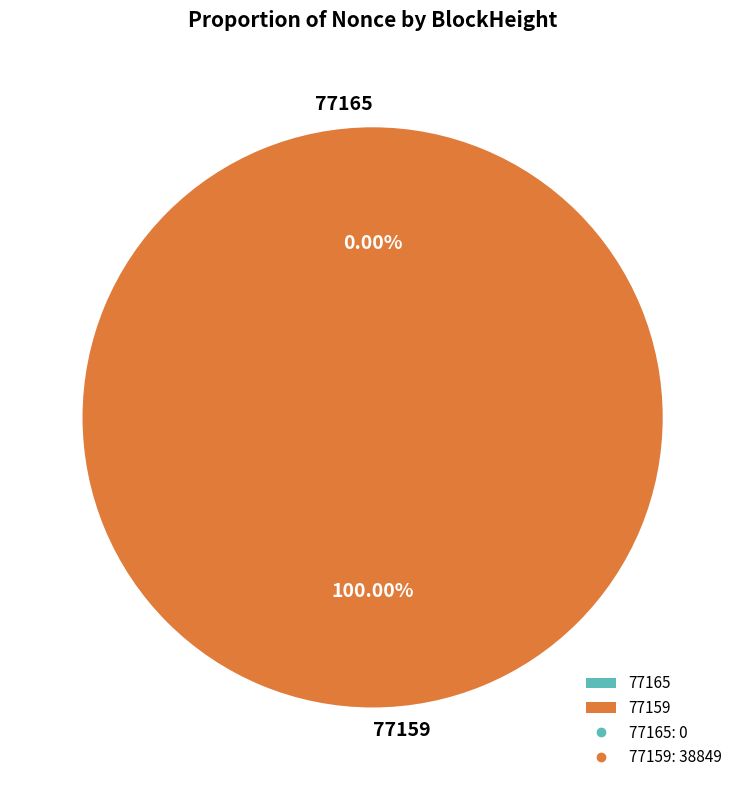

Which slice is the smallest?

77165